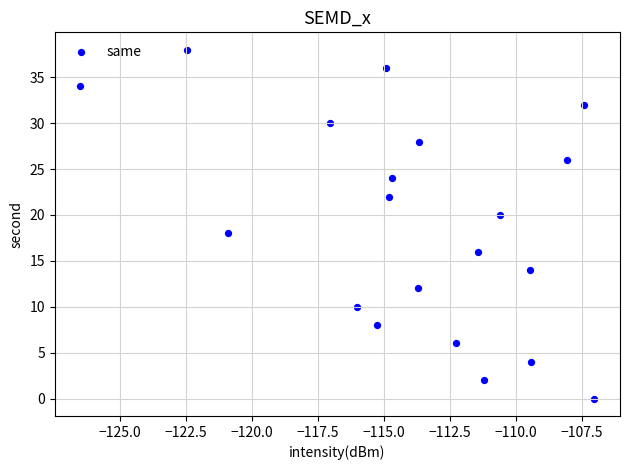

What is the range of Y values (max minus min)?

38